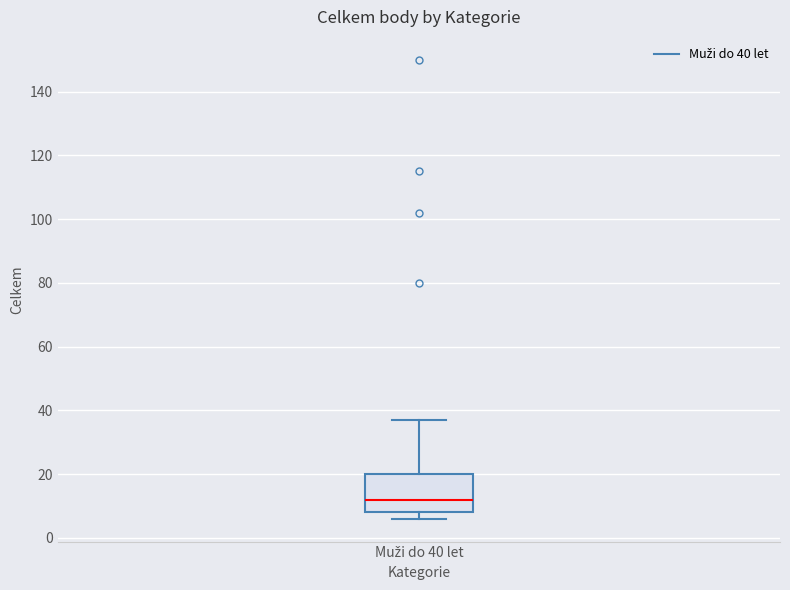

Transcribe this box plot: give where the median line is, the range the box spans, and where the two whiskers end, as read against the y-axis. The values are not printed on the chart, so give them approximately, as read against the axis.

median 12, box 8 to 20, whiskers 6 to 38